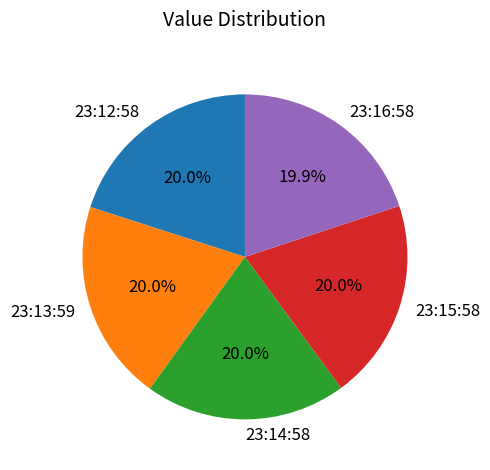

Count the number of slices in the pie.

5